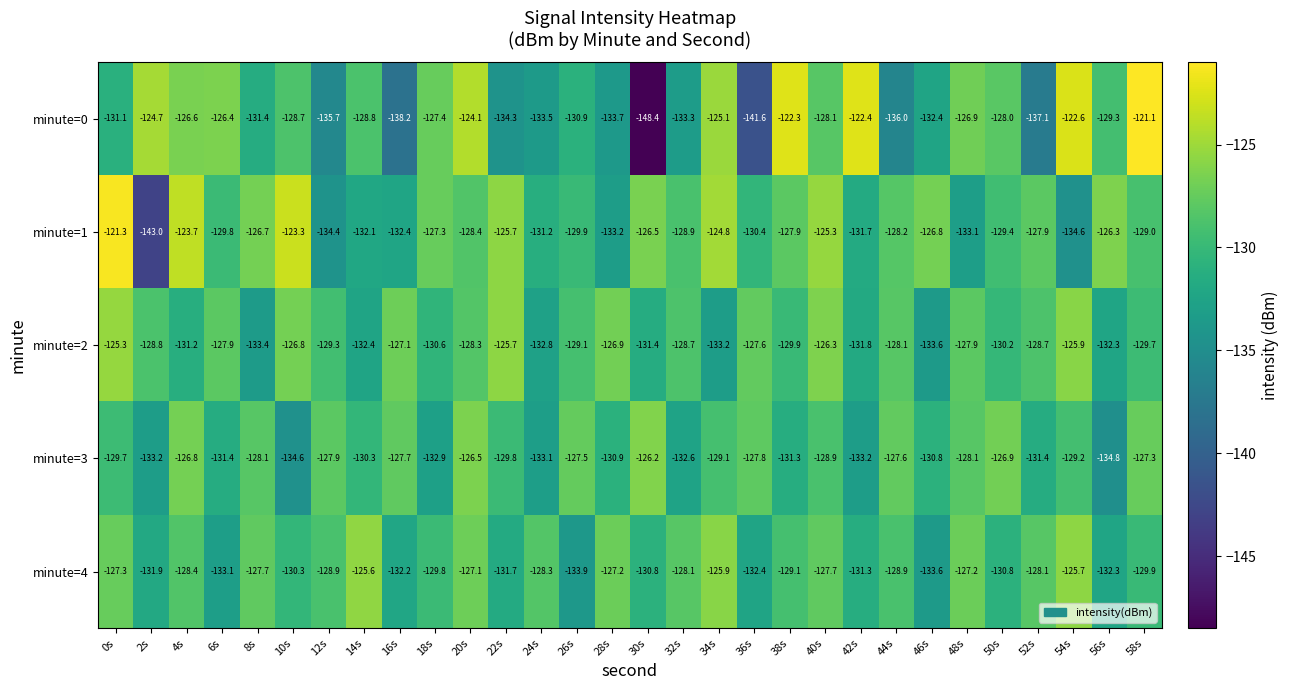

What is the sum of all minute=4 values?

-3885.2